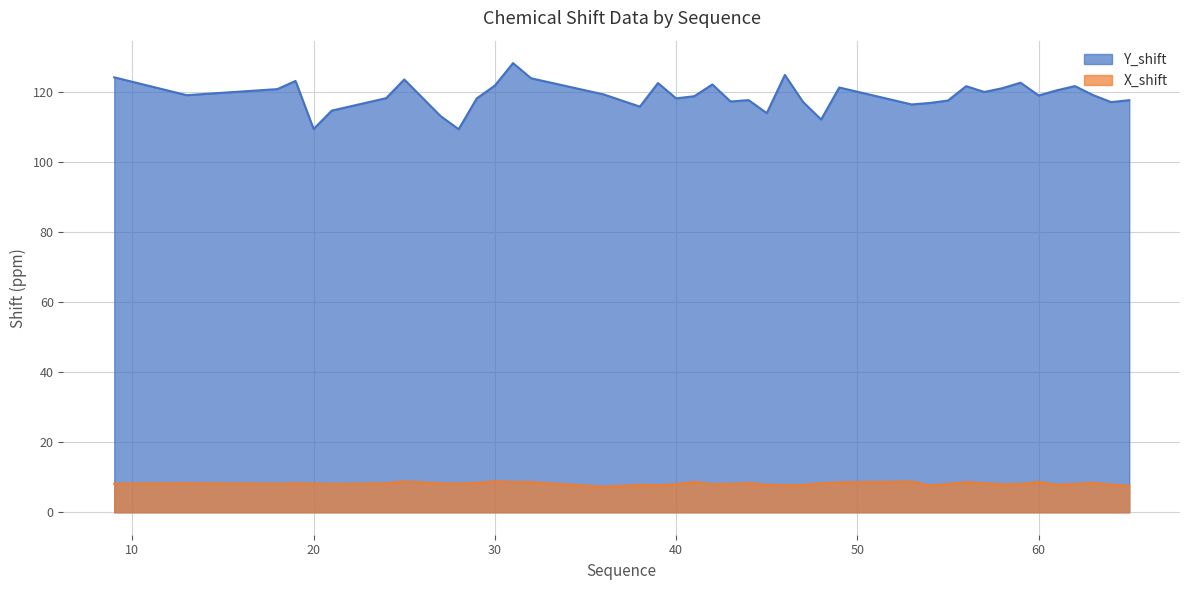

How many data points in Y_shift are less than 119?

20